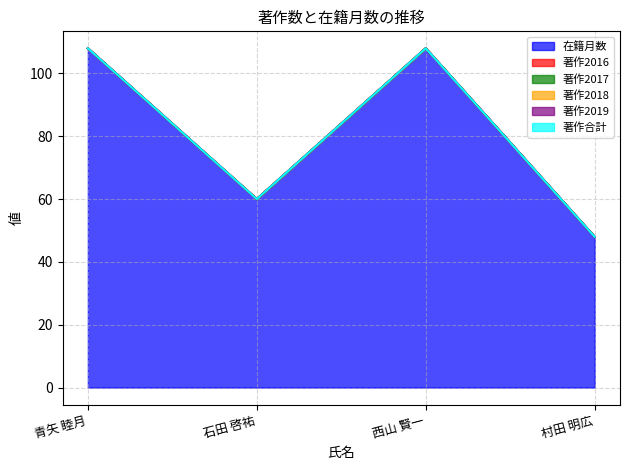

Which has a higher value, 石田 啓祐 or 西山 賢一?

西山 賢一